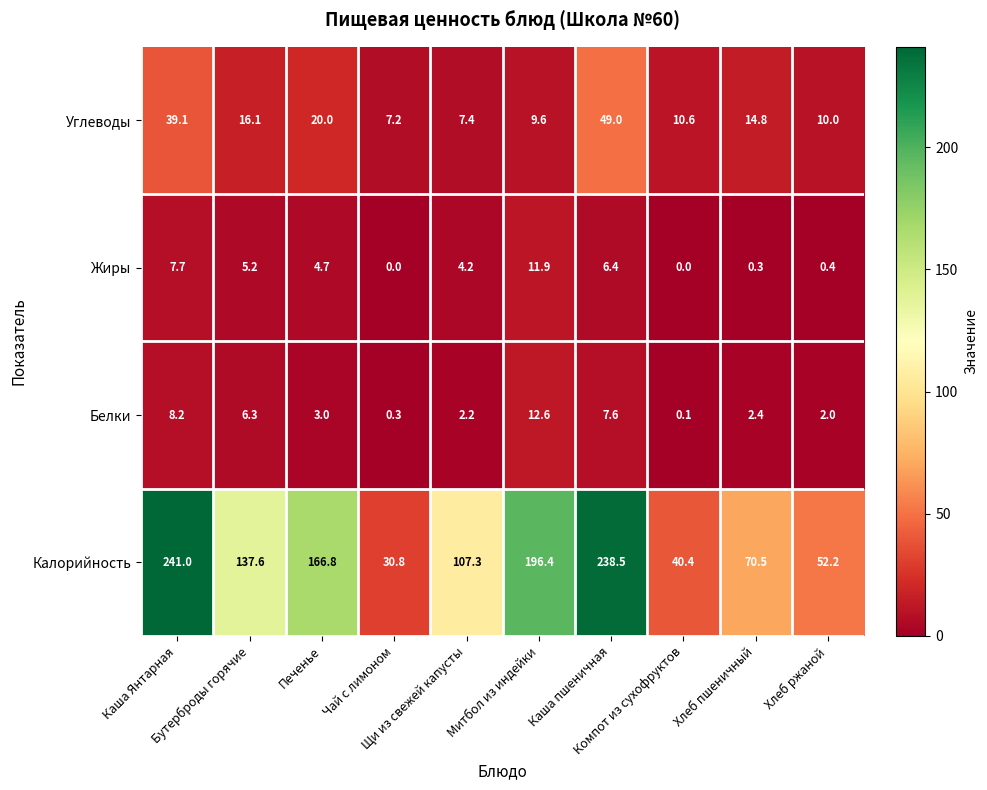

How many distinct data groups are displayed?

4